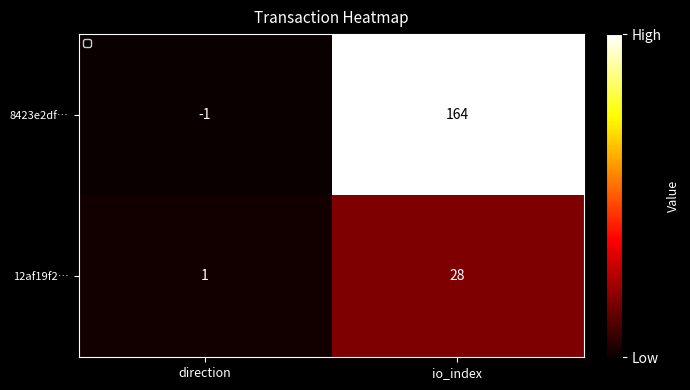

Reading left to right, extract all data points from this chart.

8423e2df…: -1	164
12af19f2…: 1	28